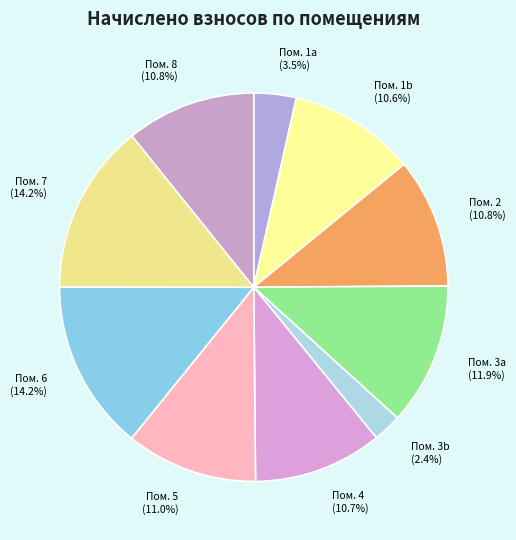

What is the total percentage of Пом. 5 (11.0%) and Пом. 2 (10.8%)?

21.8%